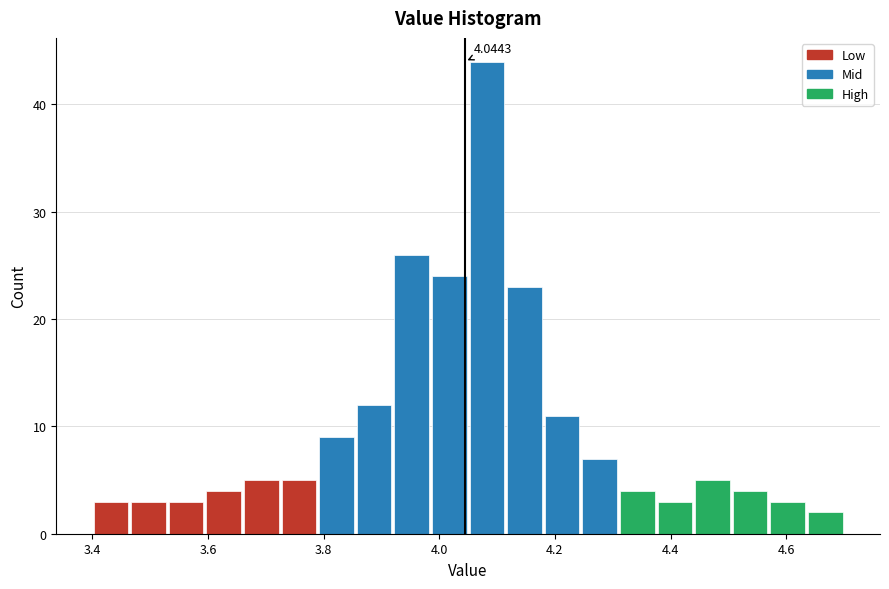

Read against the x-axis, roughly where is the centre of the tallest bar?

4.08